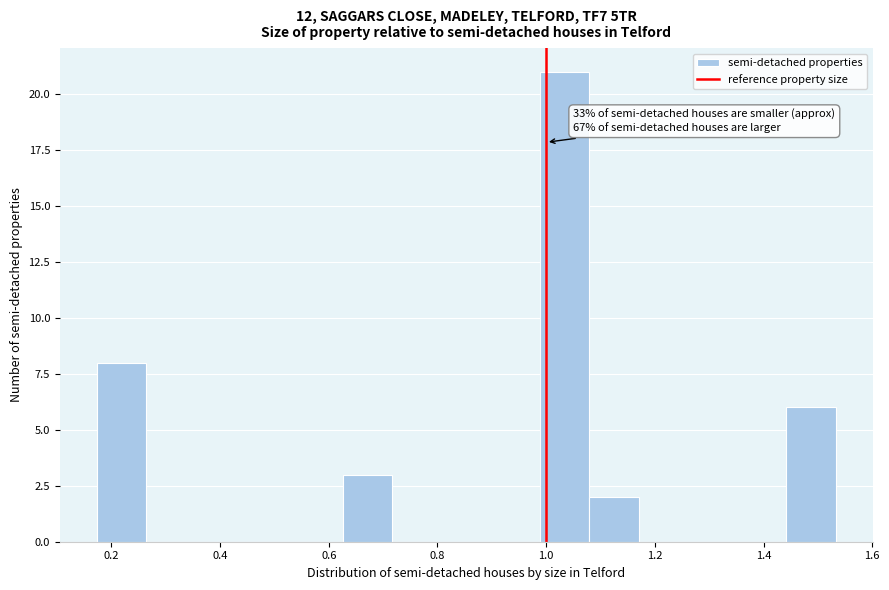

Which range on the x-axis has the tallest bar?

0.98 to 1.08